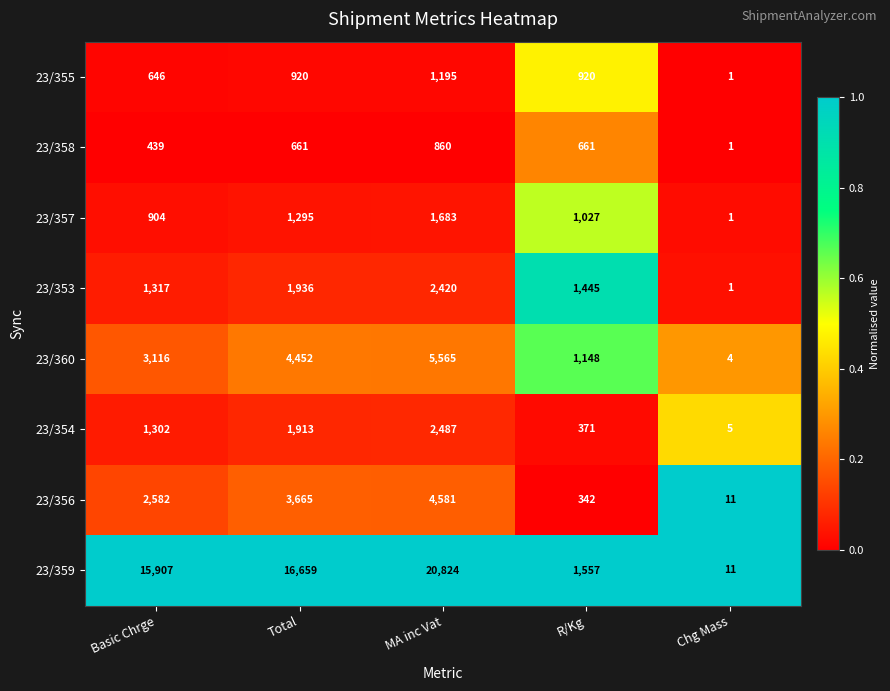

True or false: 23/355 has a value of 196 at R/Kg.

False